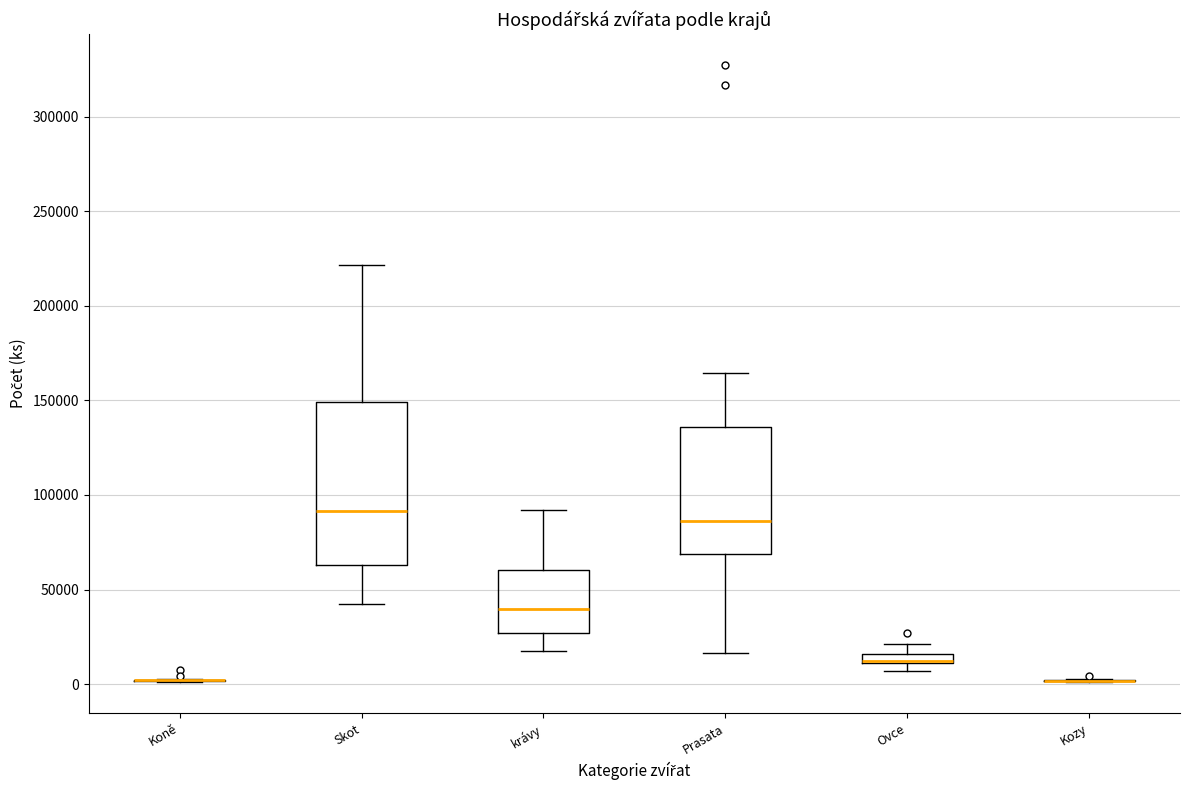

Where is the lower edge of the box for krávy on the y-axis? The values are not printed on the chart, so give them approximately, as read against the axis.

25000